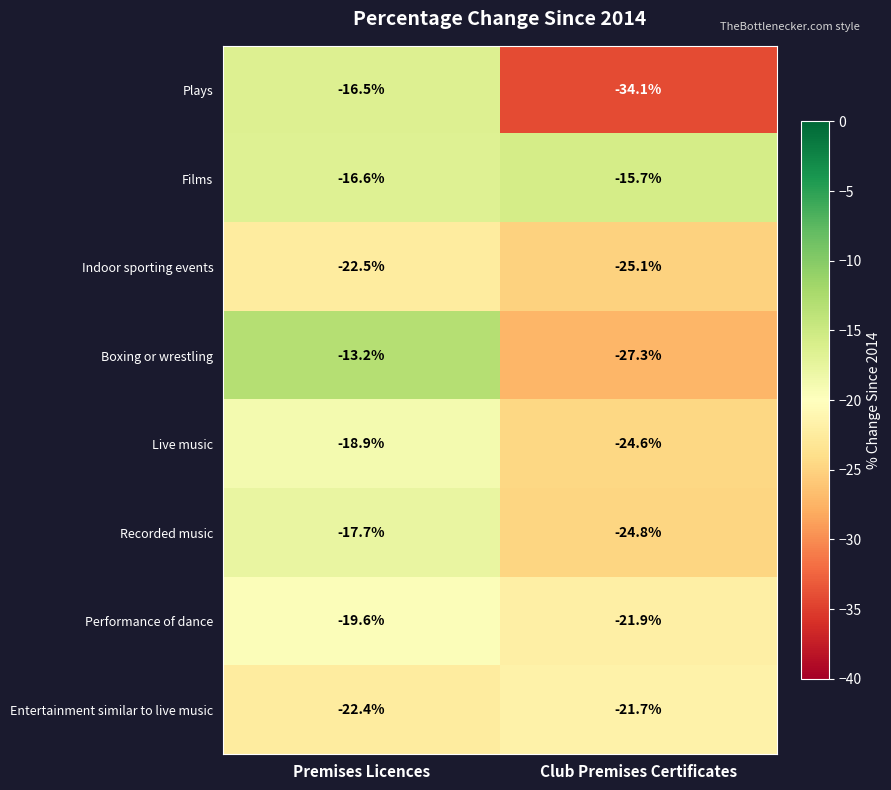

Is it true that Entertainment similar to live music equals -32.0 at Club Premises Certificates?

False